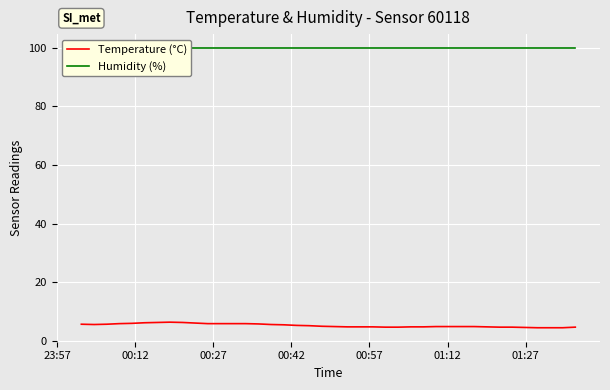

Does the chart display data point markers on the line(s)?

No